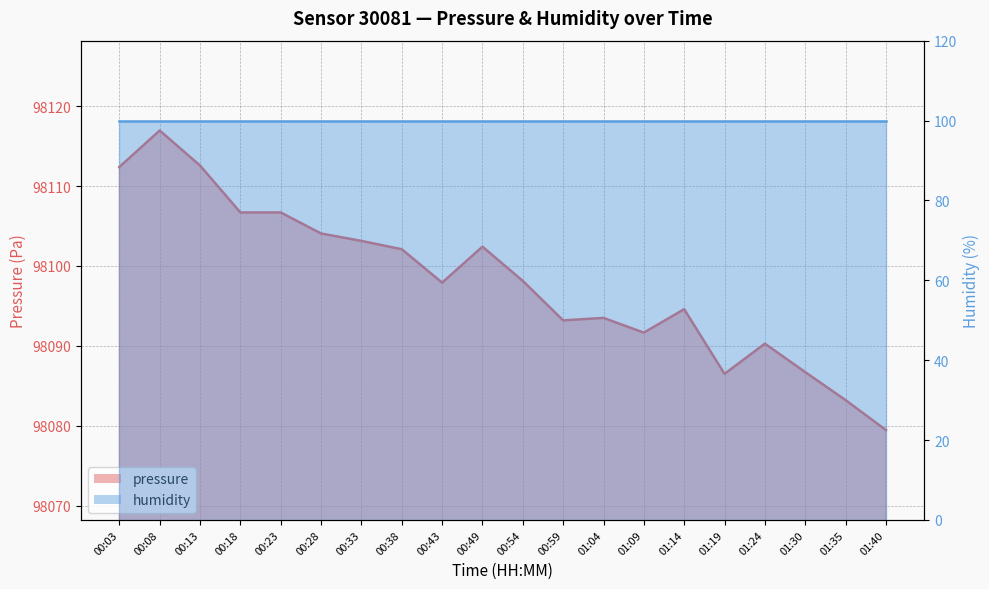

At which category does the data reach its first local peak?

00:08